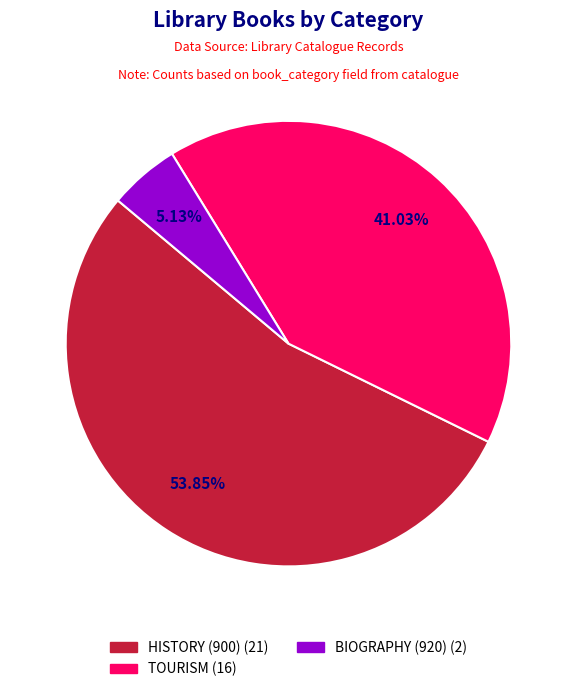

Is there a majority slice in this chart?

Yes